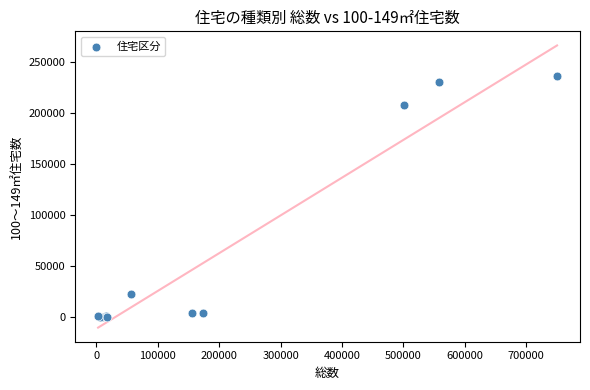

What Y value in the scatter plot is closest to 117950?

207400